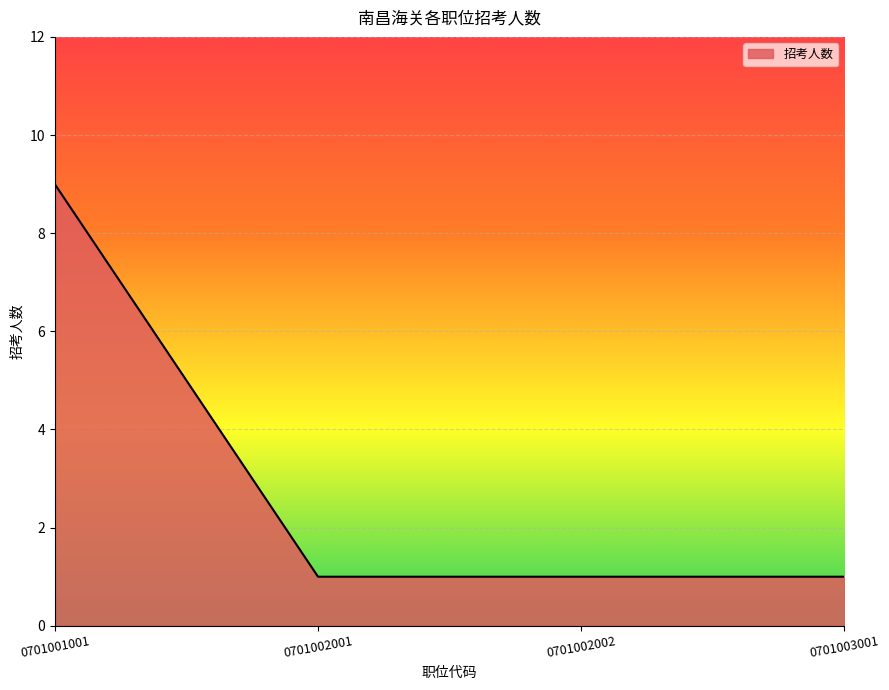

The chart shows a value of 0 at 0701003001. True or false?

False